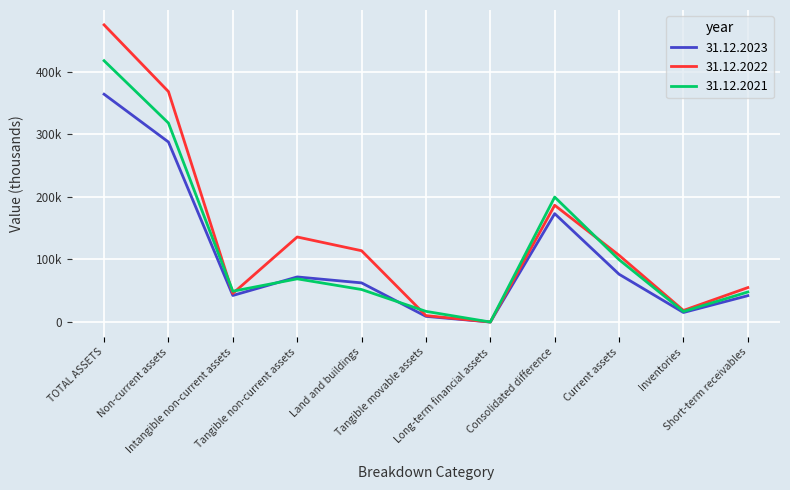

The 31.12.2022 series shows 45691 at Intangible non-current assets. True or false?

True